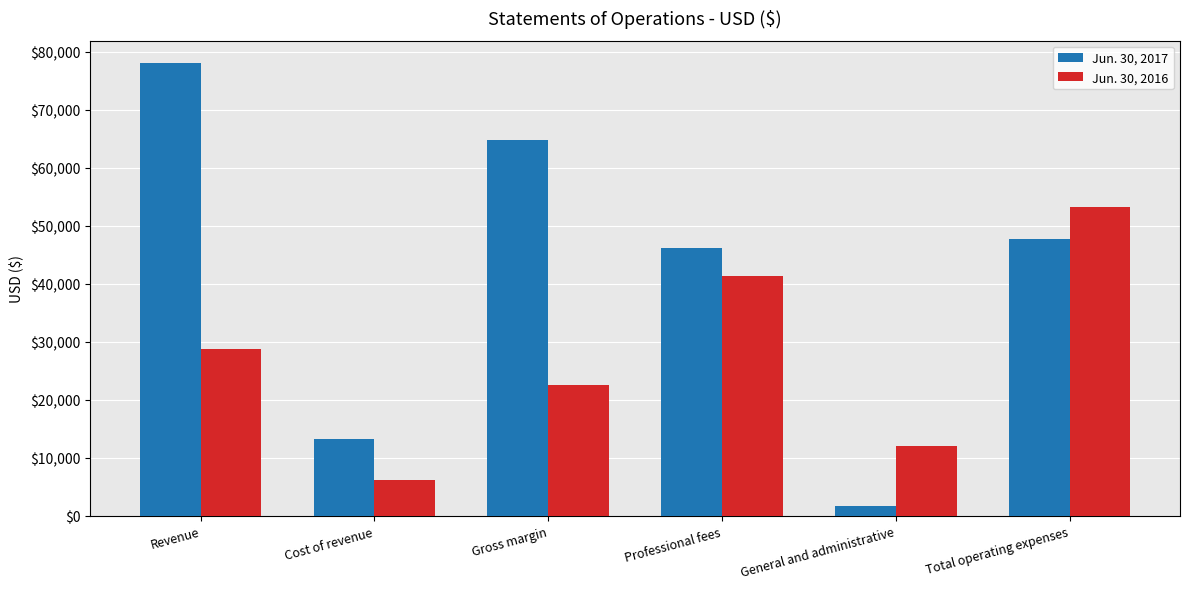

What is the label of the 3rd bar from the right?

Professional fees